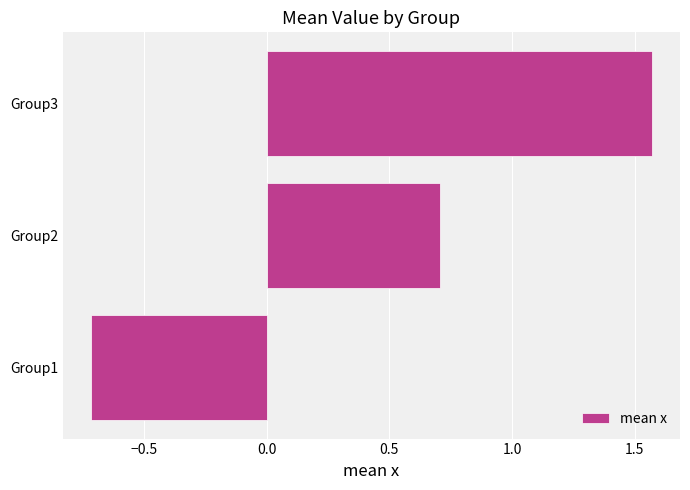

What is the ratio of the value at Group2 to the value at Group3?

0.5